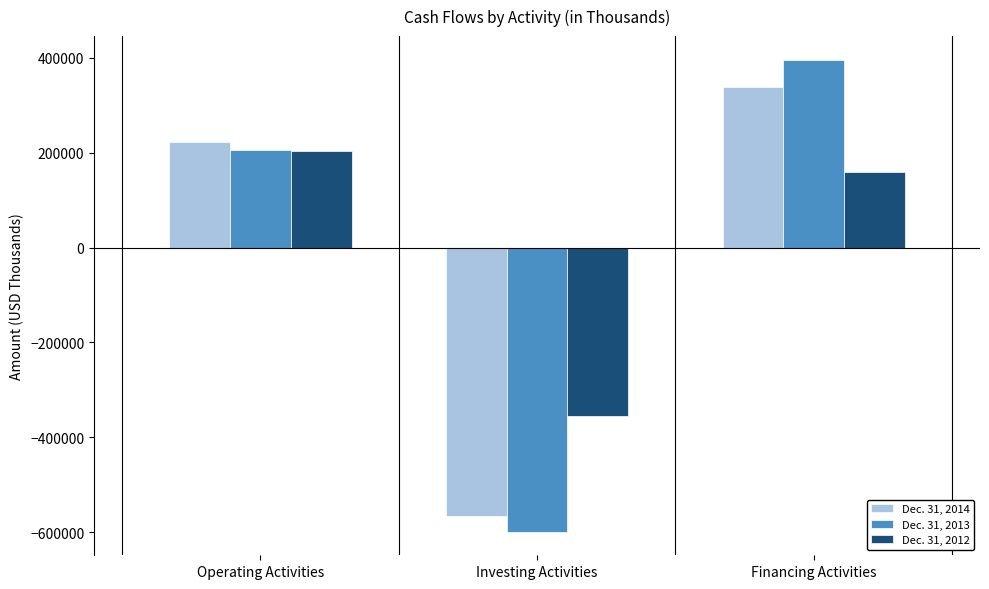

Reading left to right, what are all the values shown in this chart?

Dec. 31, 2014: Operating Activities=221933	Investing Activities=-565515	Financing Activities=337068
Dec. 31, 2013: Operating Activities=205936	Investing Activities=-598326	Financing Activities=395398
Dec. 31, 2012: Operating Activities=202848	Investing Activities=-354798	Financing Activities=159679